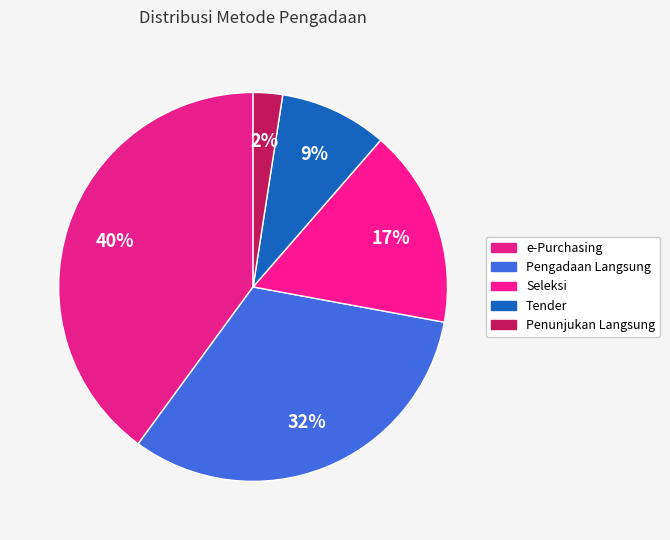

What percentage is the Pengadaan Langsung slice, to the nearest percent?

32%